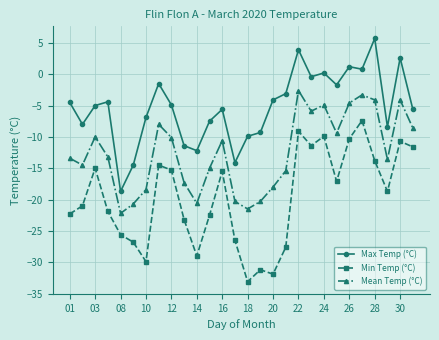

Count the number of categories in the chart.

28